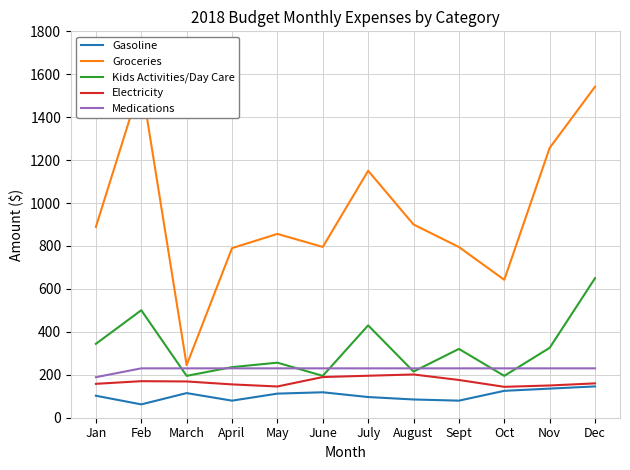

True or false: Gasoline has a value of 163.7 at May.

False